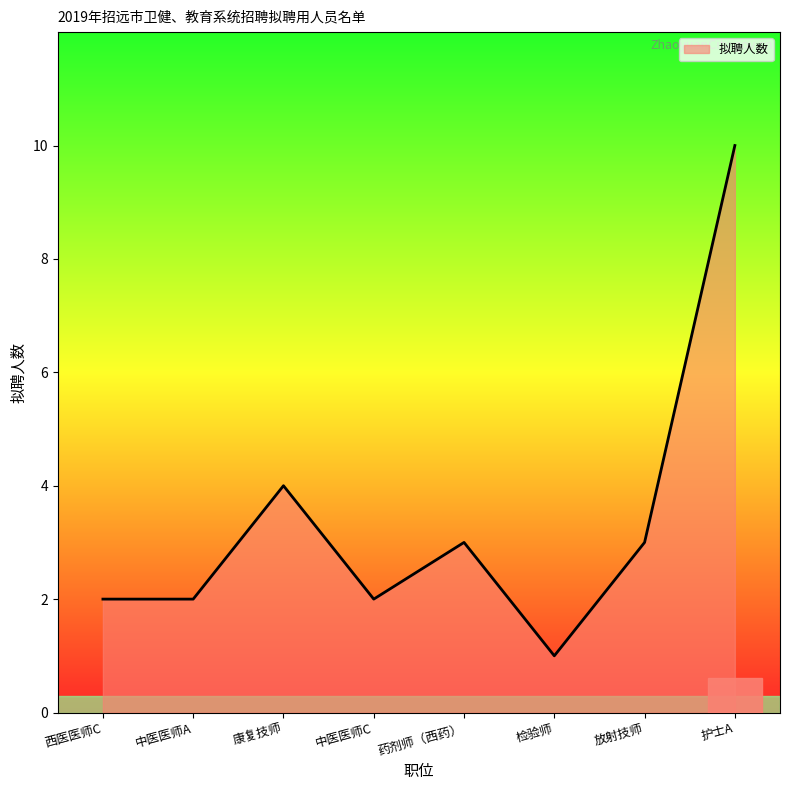

What is the sum of the values at 中医医师C and 中医医师A?

4